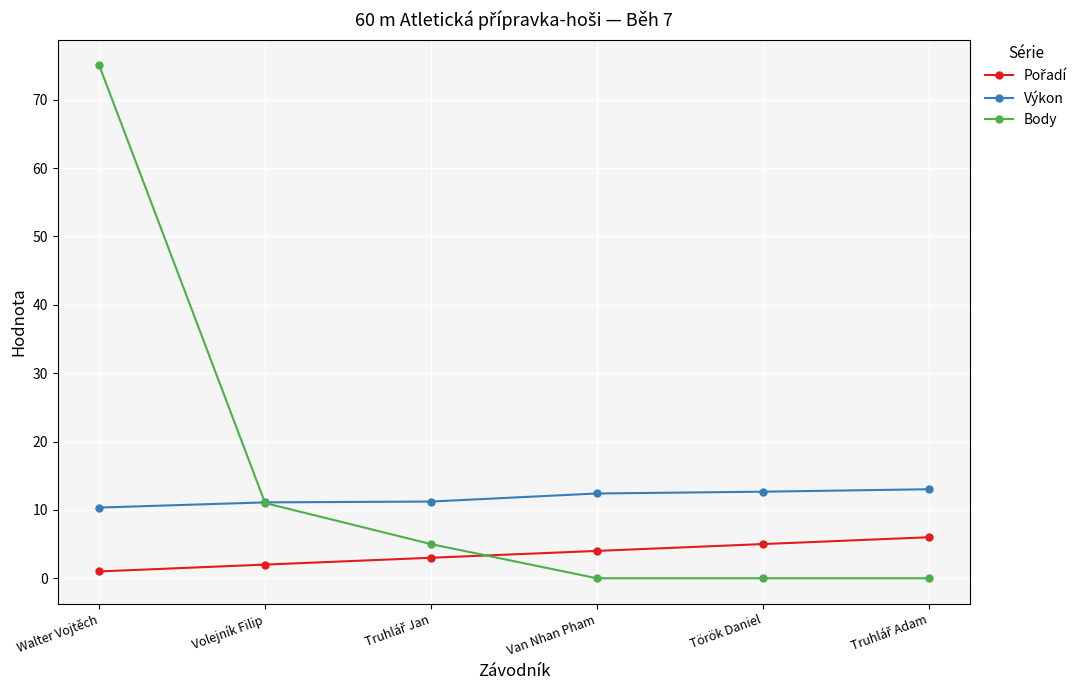

What is the maximum value shown in the chart?

75.0